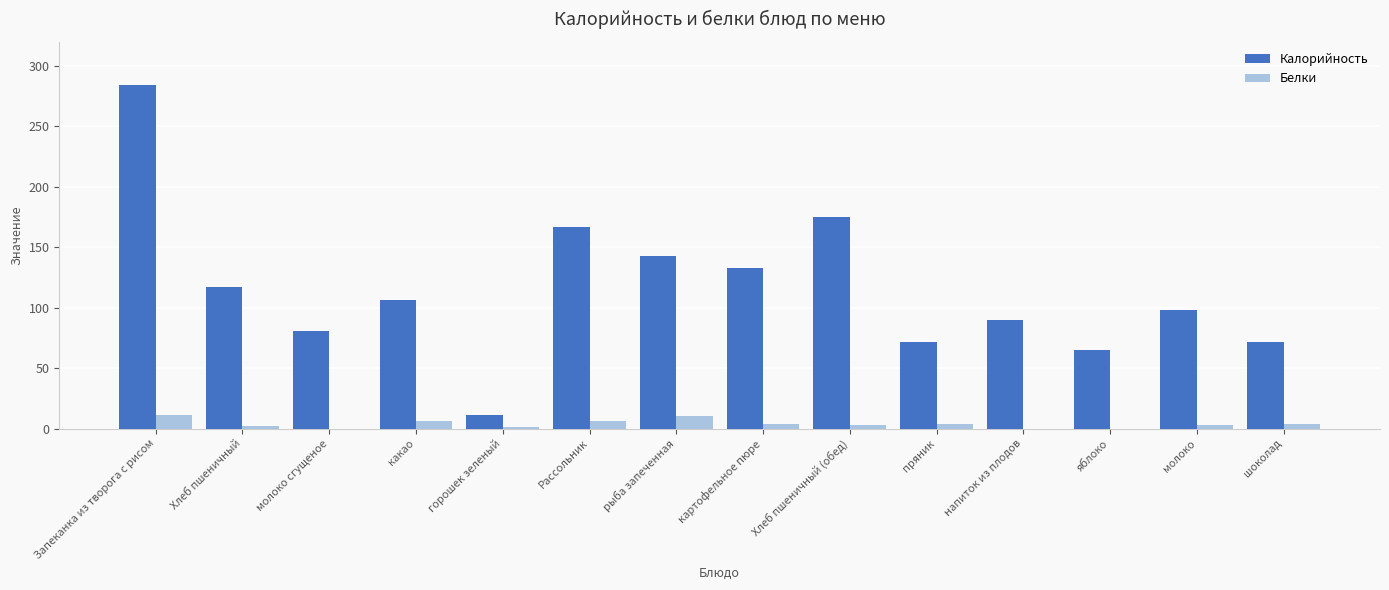

Between рыба запеченная and пряник, which series saw the biggest shift?

Калорийность